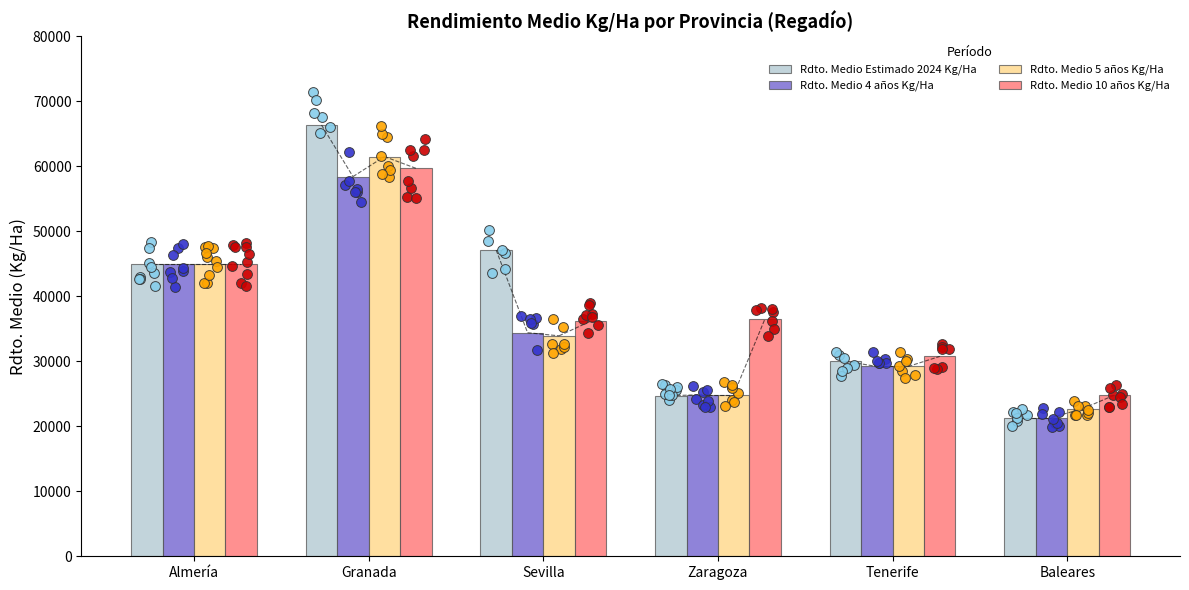

What are all the series names shown in the legend?

Rdto. Medio Estimado 2024 Kg/Ha, Rdto. Medio 4 años Kg/Ha, Rdto. Medio 5 años Kg/Ha, Rdto. Medio 10 años Kg/Ha